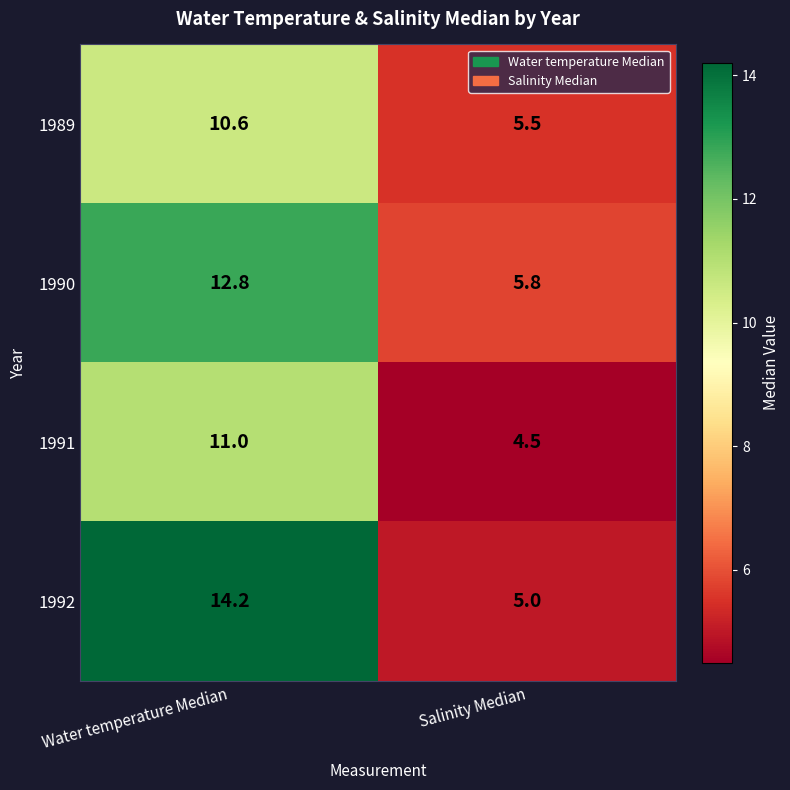

Which series has the widest spread of values?

1992